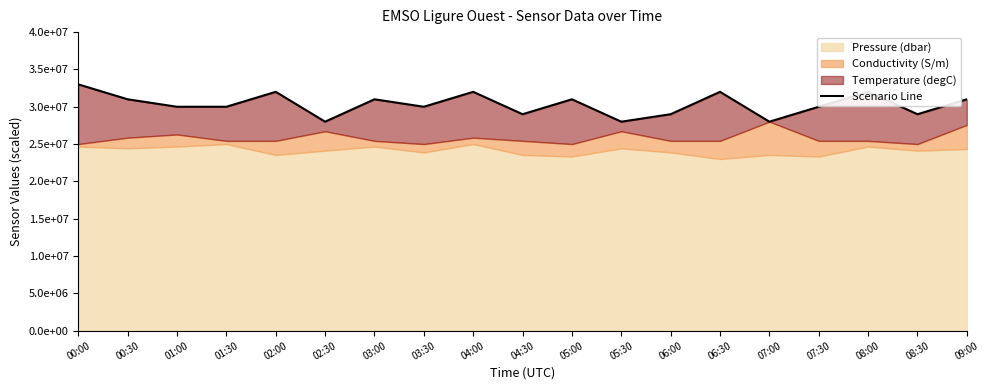

At which label is the value closest to 30499995?

01:00